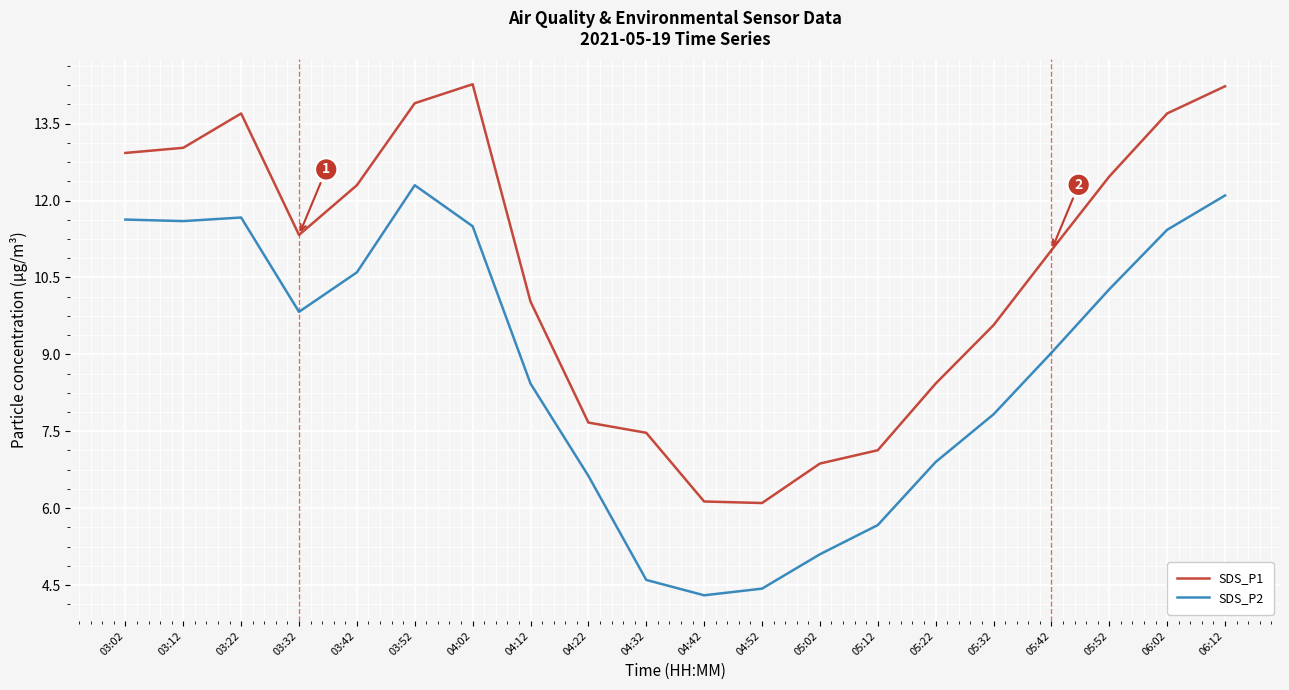

What is the average value of the SDS_P1 series?

10.6